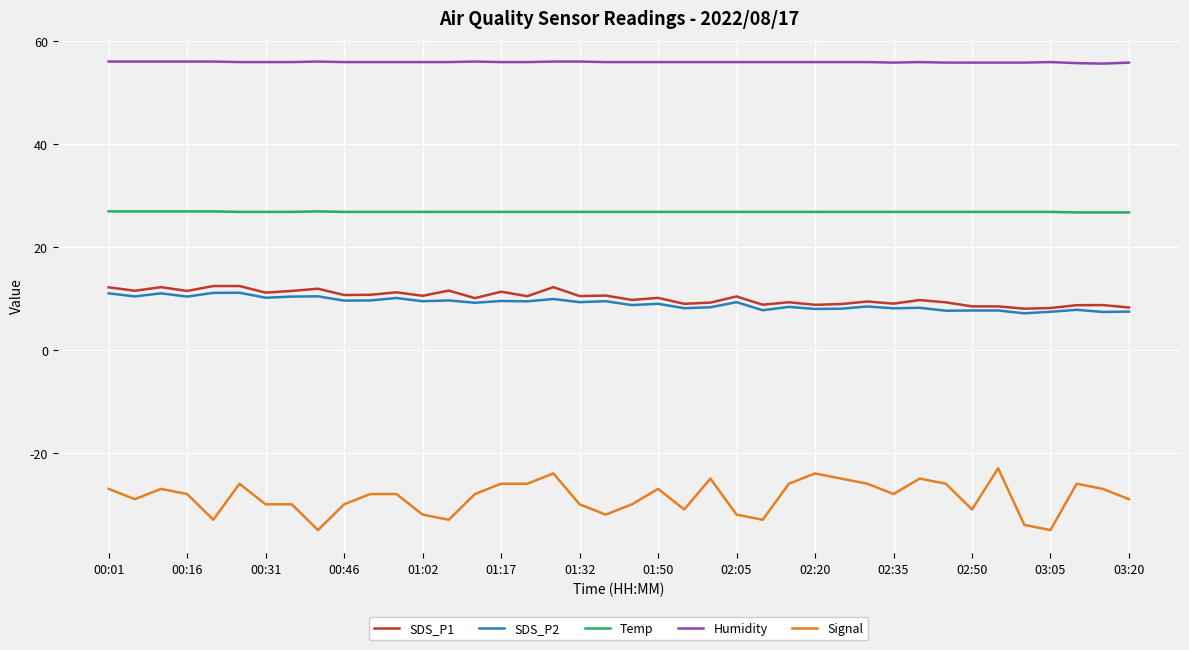

How many lines are shown in the chart?

5